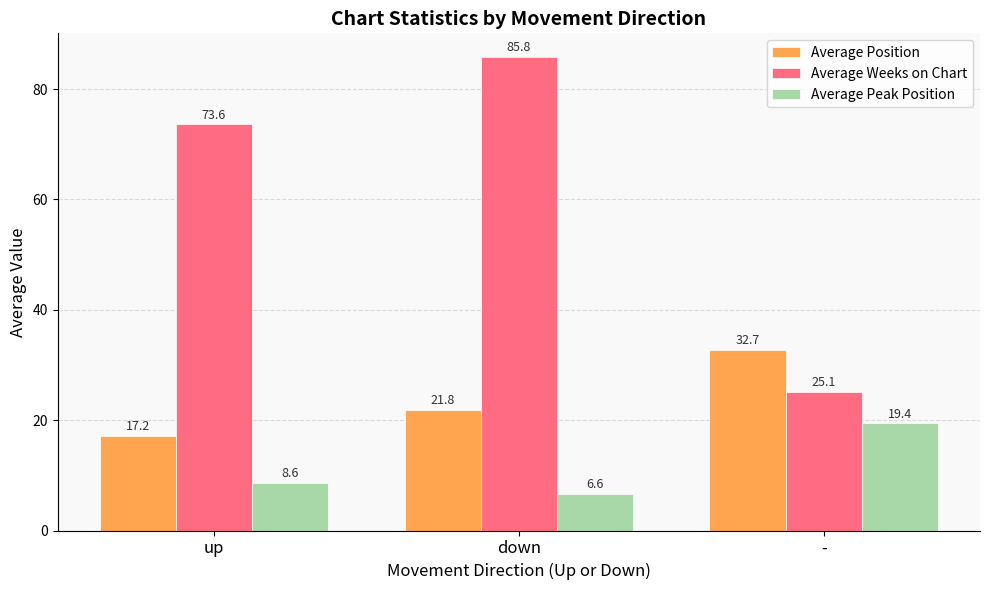

What is the value of the Average Peak Position bar at the 3rd from the left?

19.4